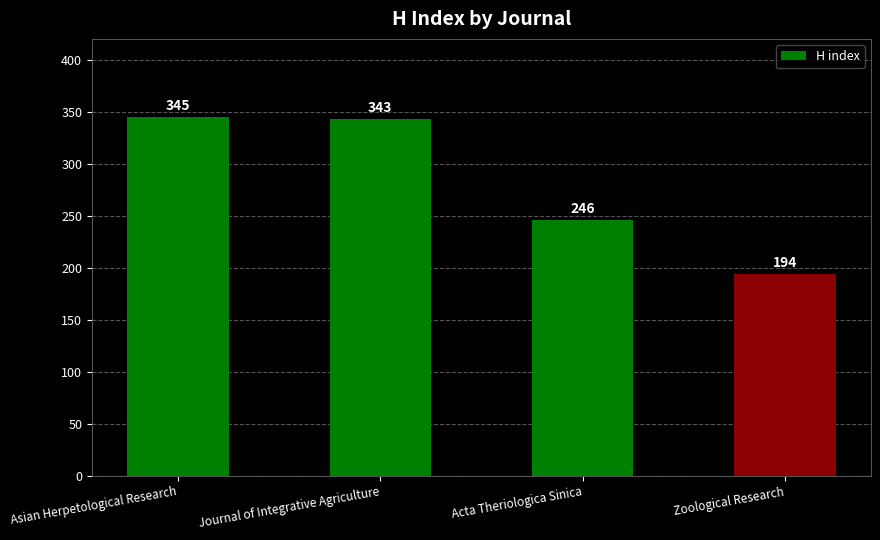

True or false: the data shows 345 at Asian Herpetological Research.

True